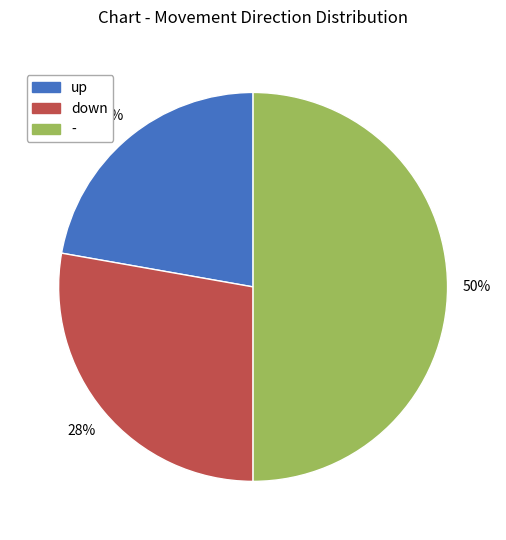

To the nearest percent, what is the combined percentage of down and up?

50%